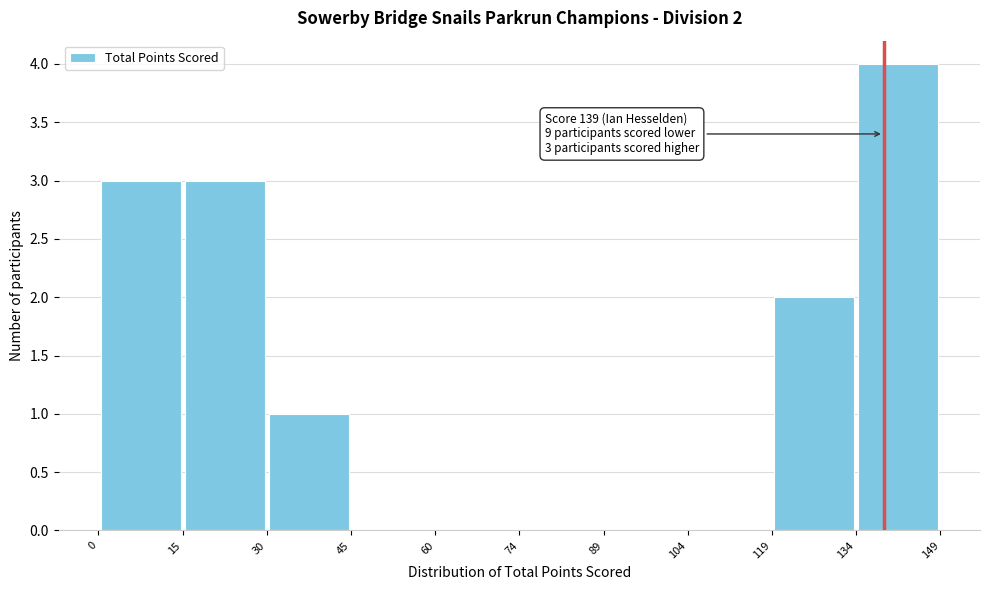

Which range on the x-axis has the tallest bar?

134 to 149